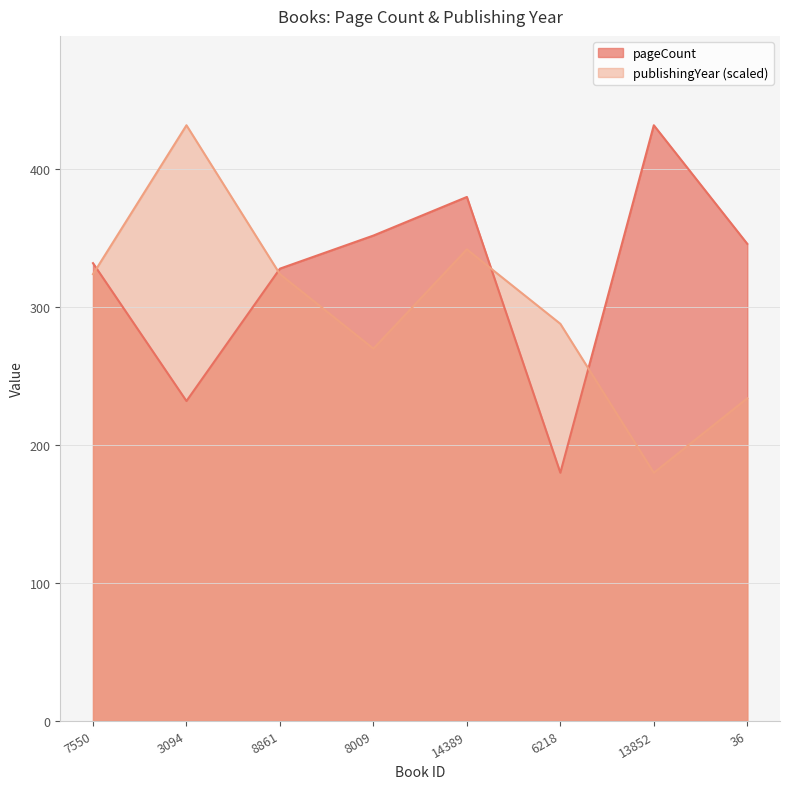

Rank the series by their maximum value, from lowest to highest.

pageCount, publishingYear